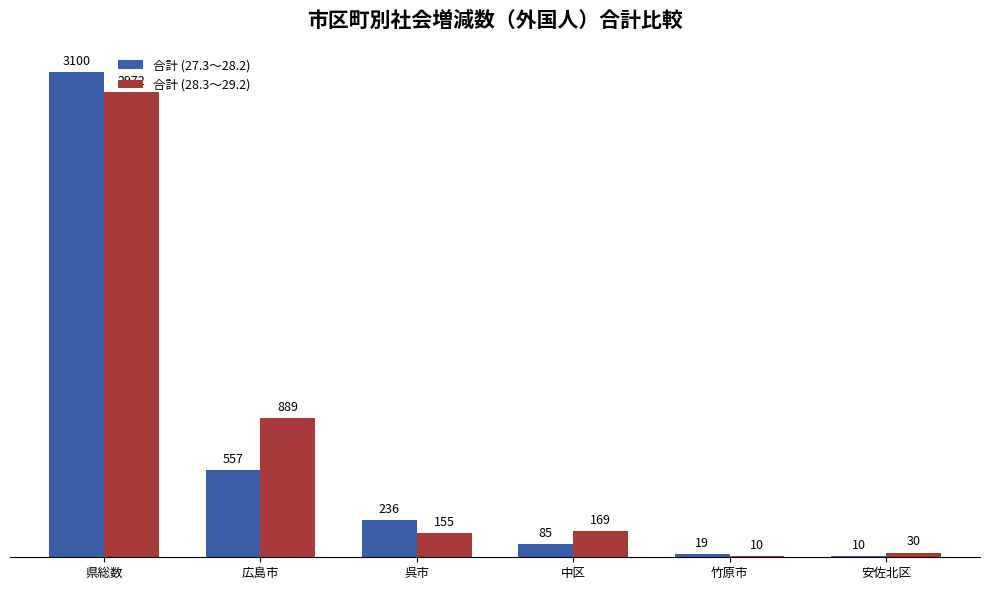

Are the bars horizontal?

No